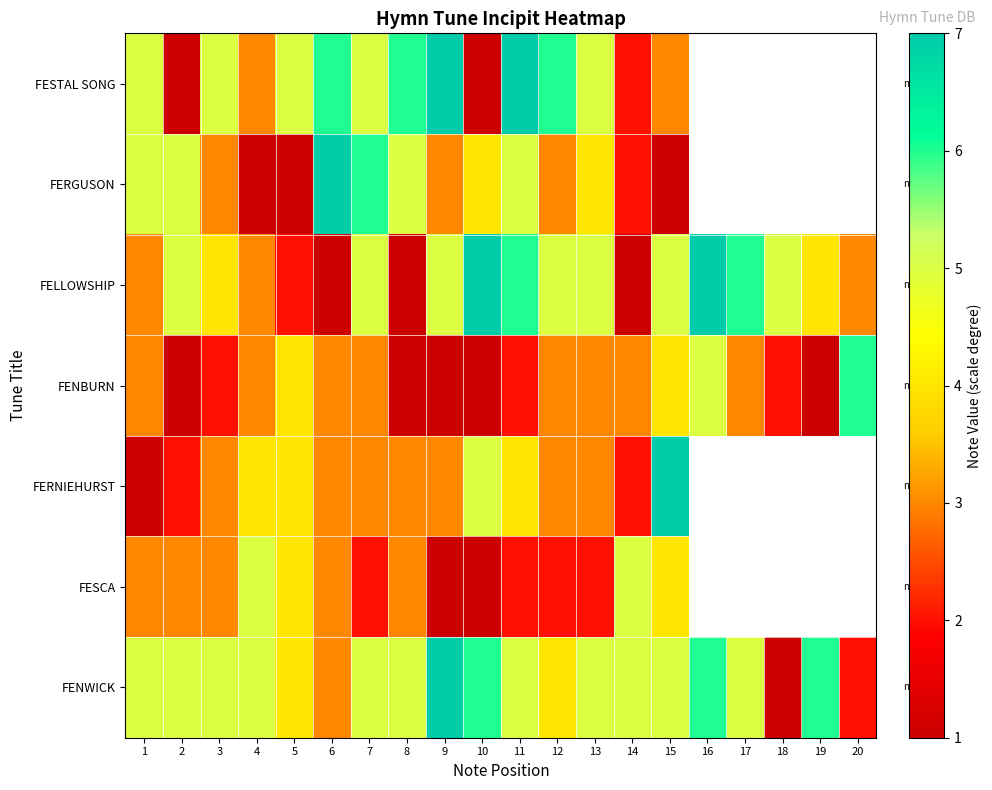

What is the sum of all FENBURN values?

54.0